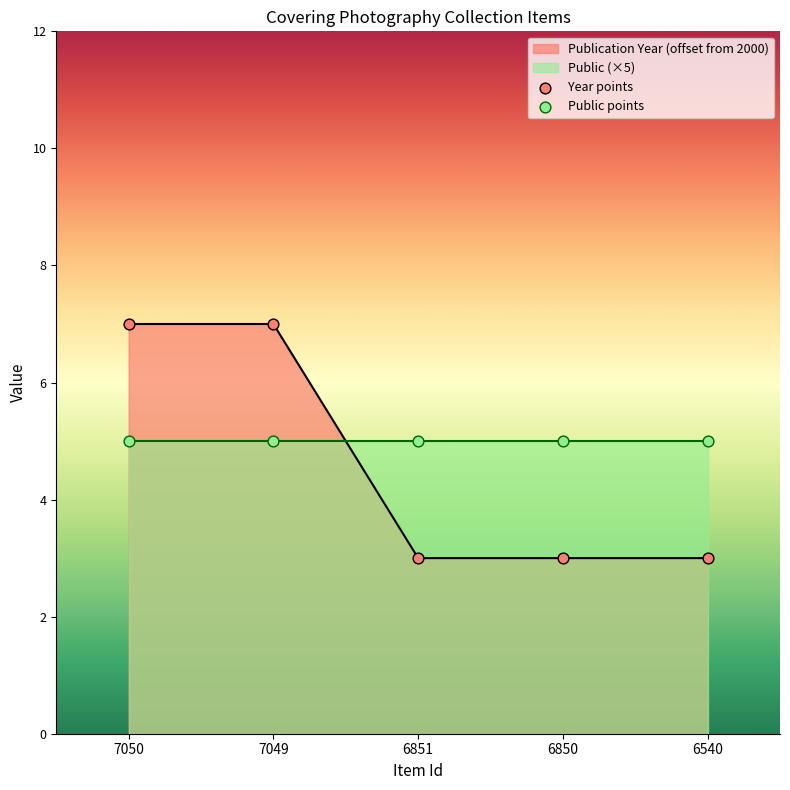

At how many categories does at least one series exceed 5?

2